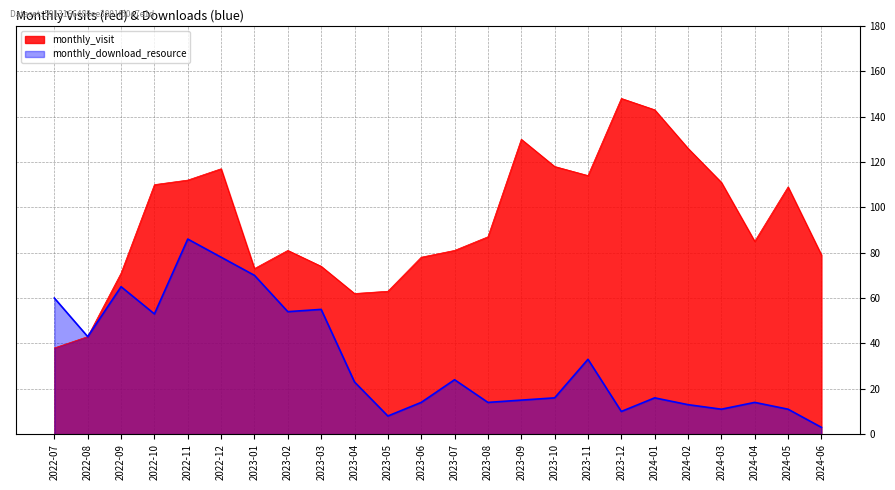

Rank the series by their maximum value, from highest to lowest.

monthly_visit, monthly_download_resource